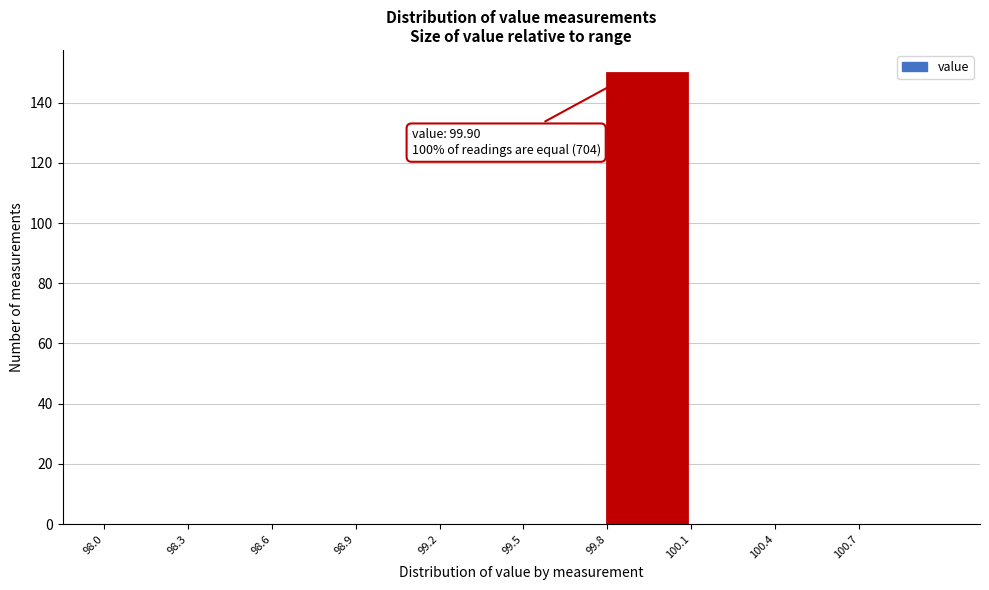

Which range on the x-axis has the tallest bar?

99.8 to 100.1